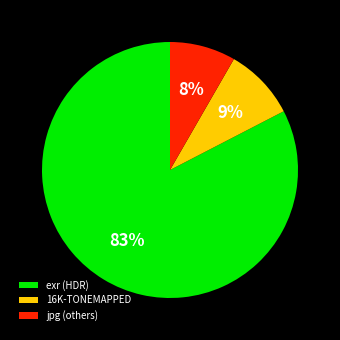

To the nearest percent, what is the average slice percentage?

33%